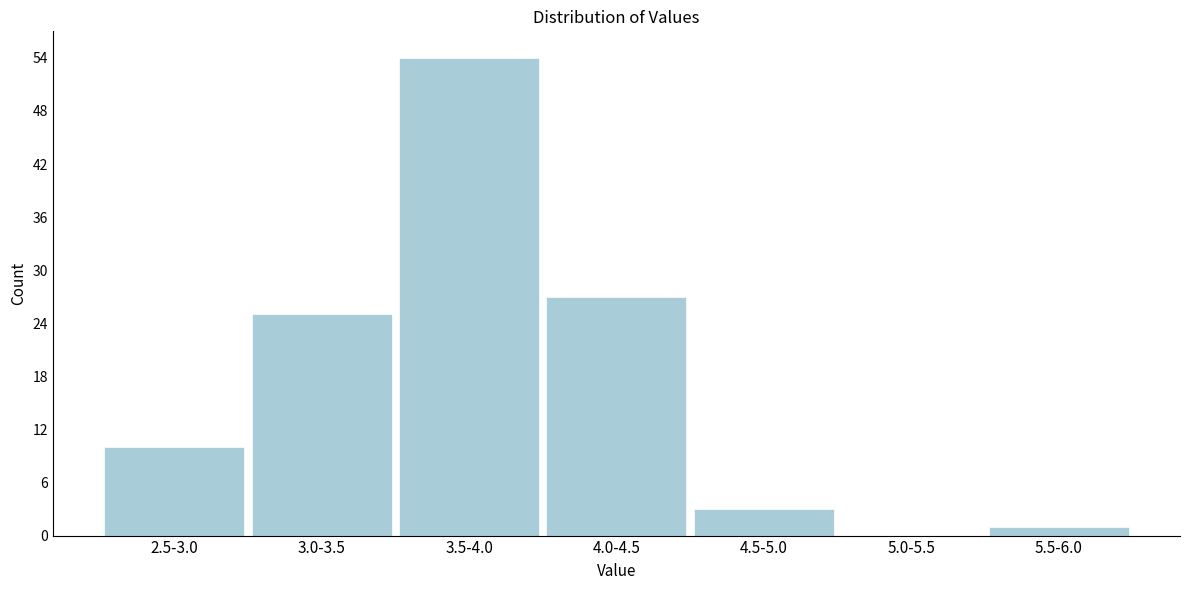

Reading left to right, extract all data points from this chart.

2.5-3.0=10	3.0-3.5=25	3.5-4.0=54	4.0-4.5=27	4.5-5.0=3	5.0-5.5=0	5.5-6.0=1